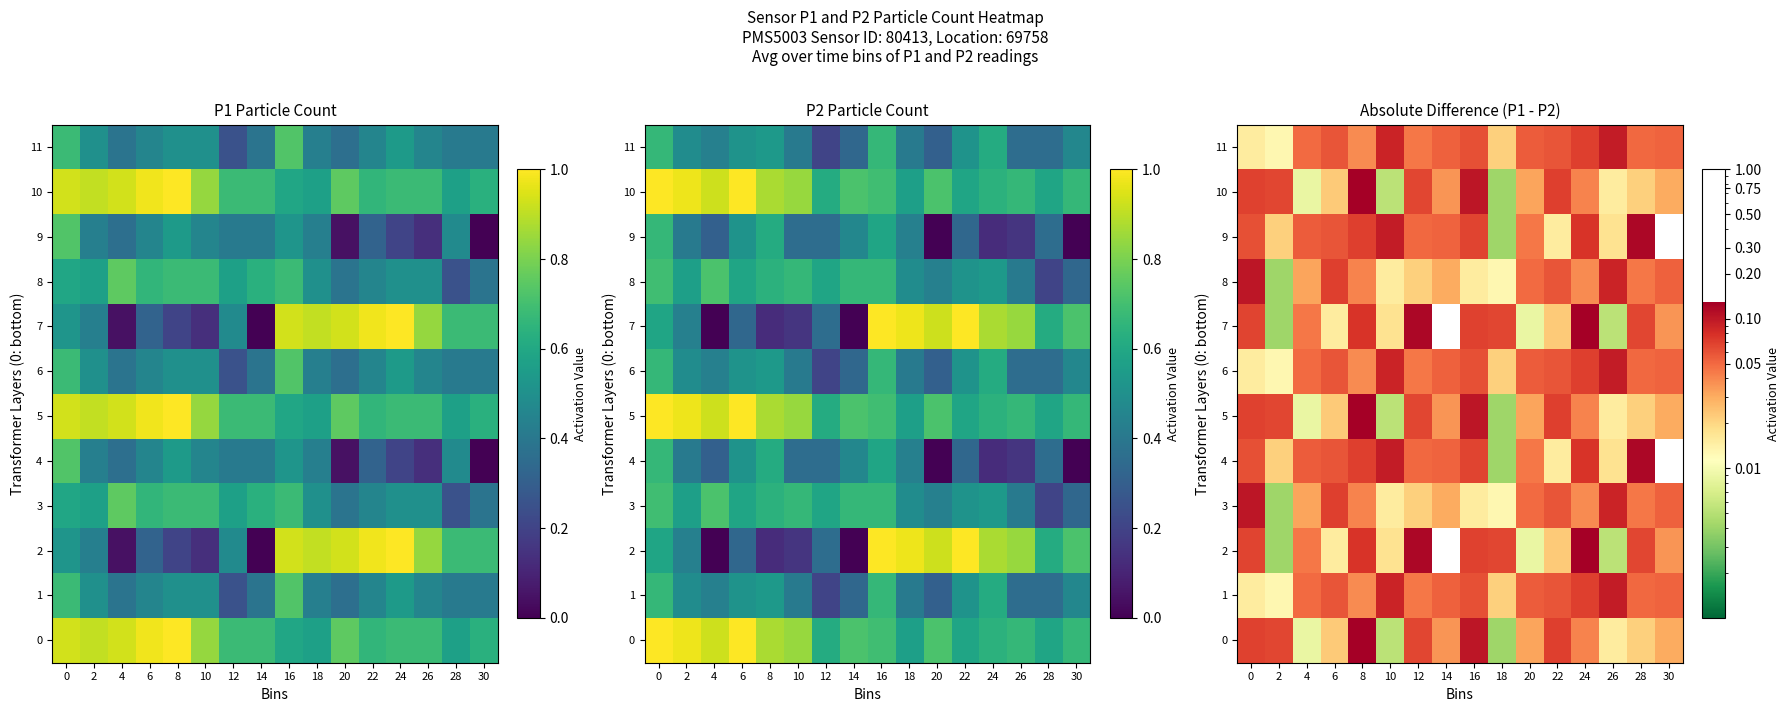

The 5 series shows 0.0 at 12. True or false?

False